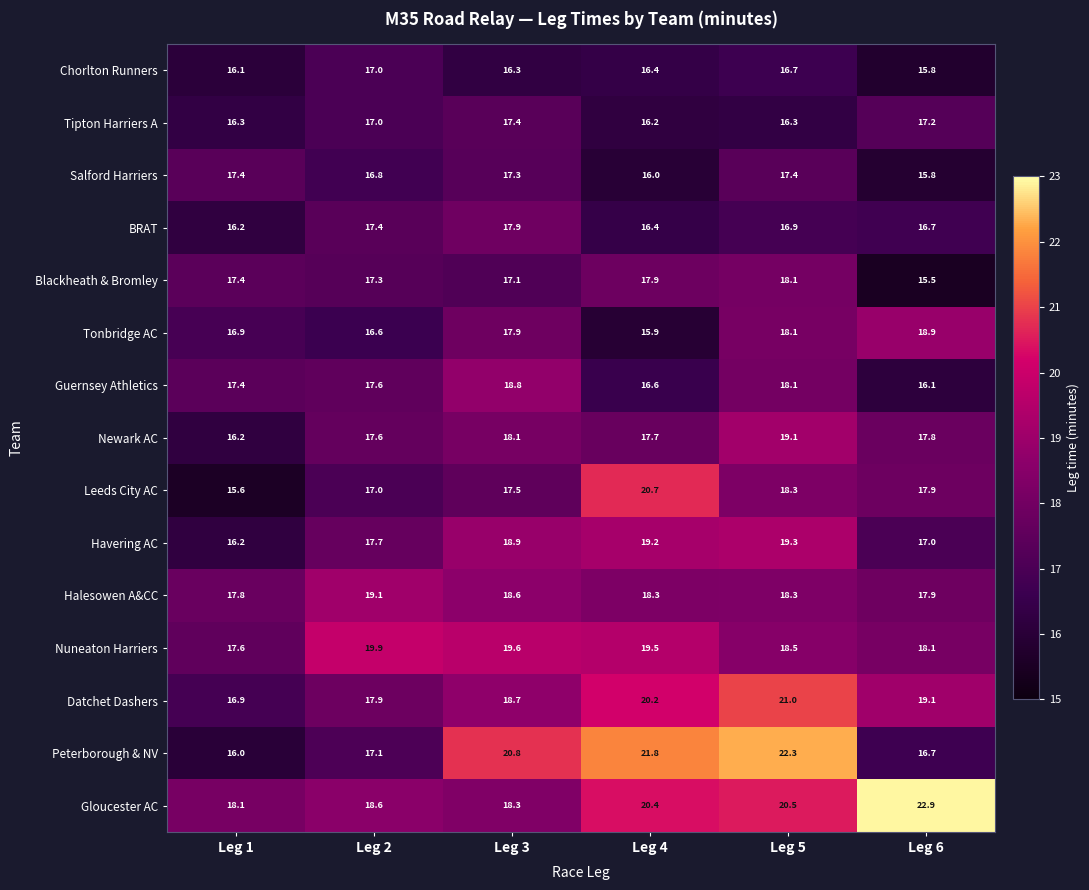

Which category has the lowest value in the Chorlton Runners series?

Leg 6